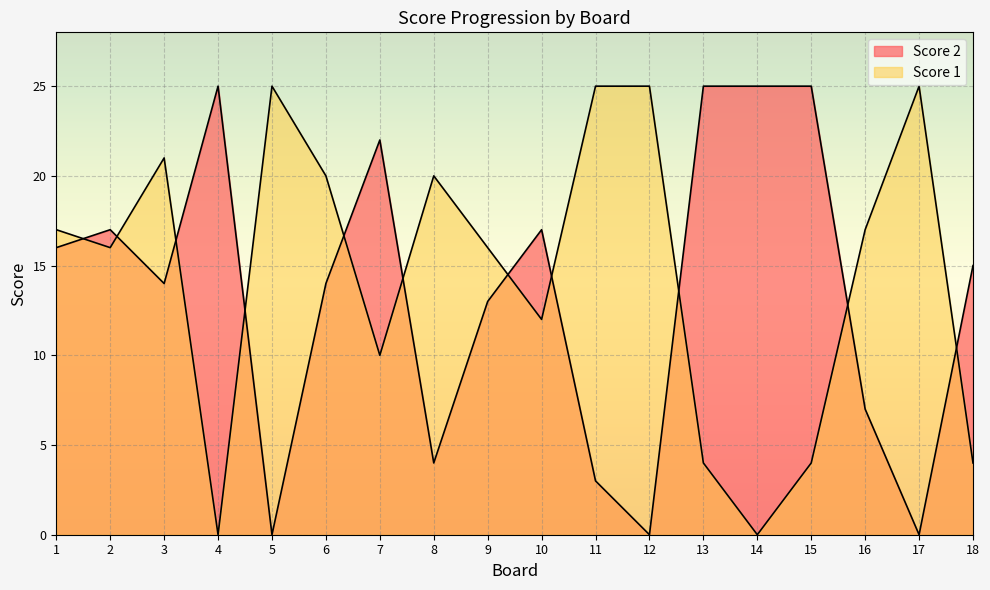

True or false: Score 2 and Score 1 cross at least once.

True